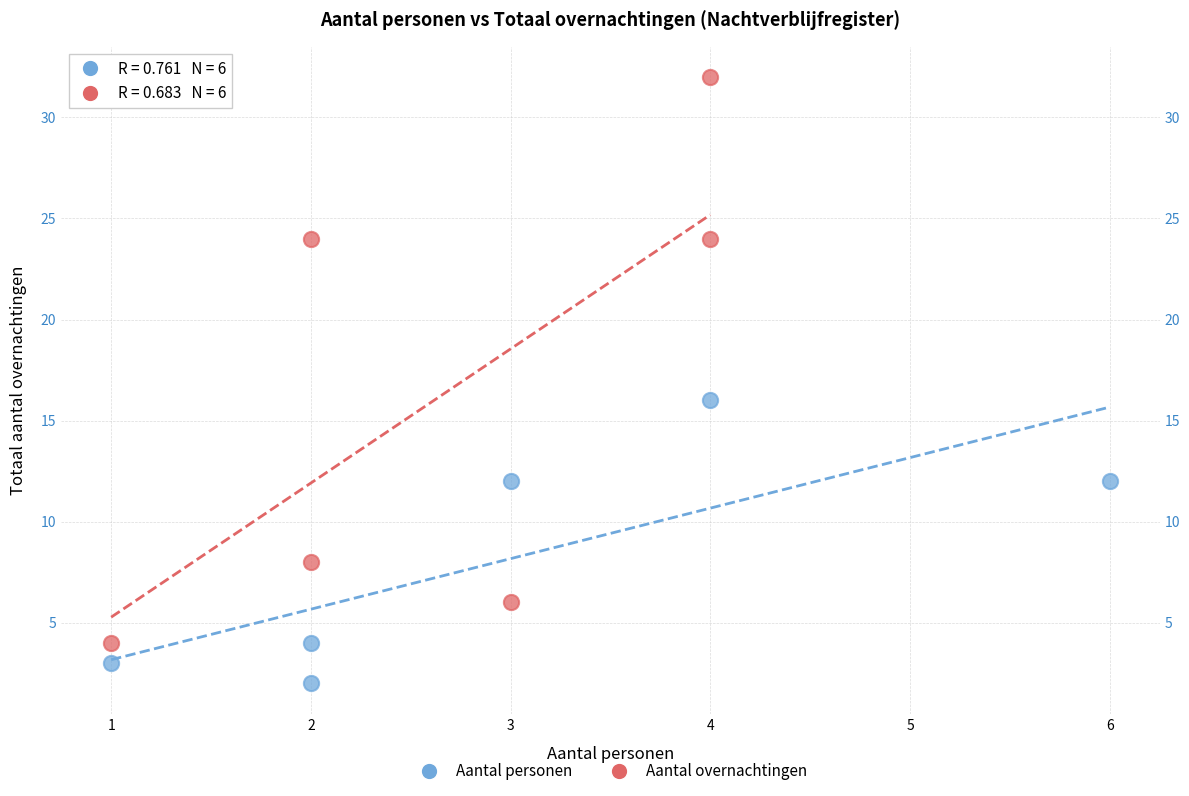

Which series contains the lowest Y value?

Aantal personen